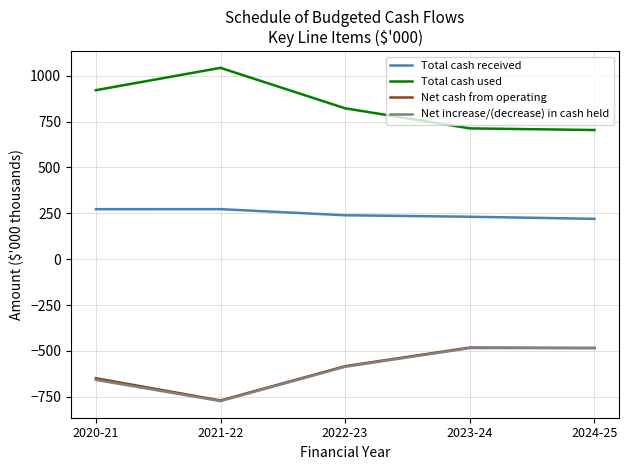

What is the total value across all series at 2023-24?

-21.3